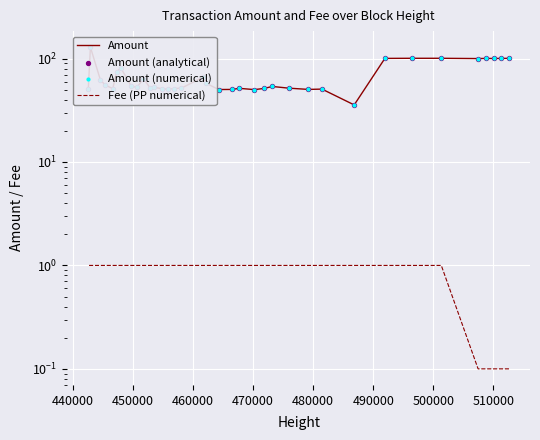

Is the value of Amount at 25 greater than the value of Amount (numerical) at 18?

No